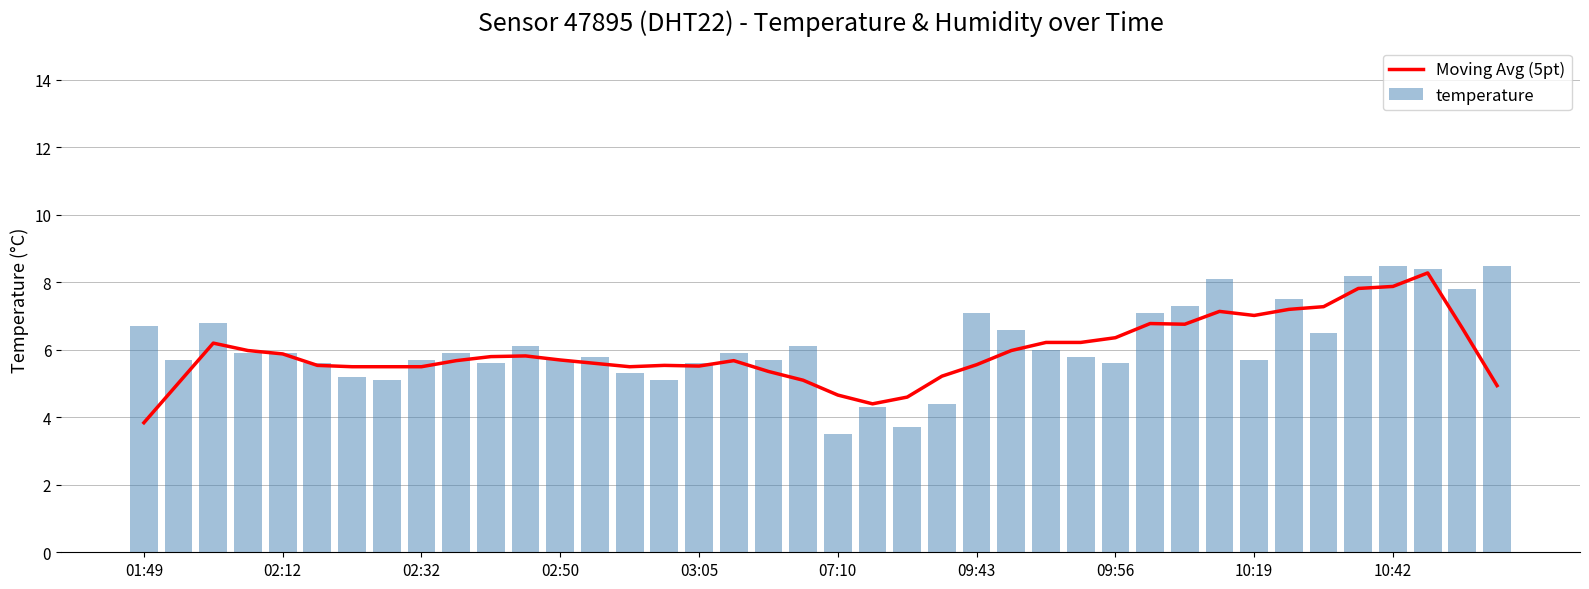

Rank the series by their maximum value, from highest to lowest.

temperature, Moving Avg (5pt)